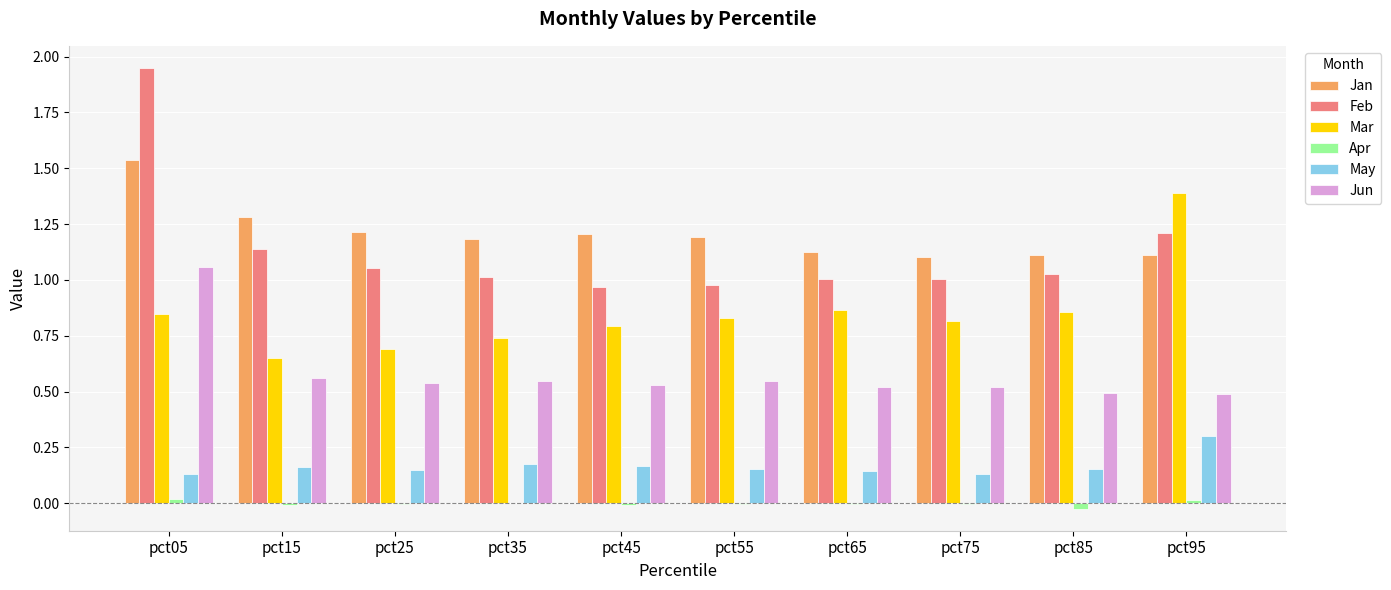

At which category is the sum across all series the highest?

pct05